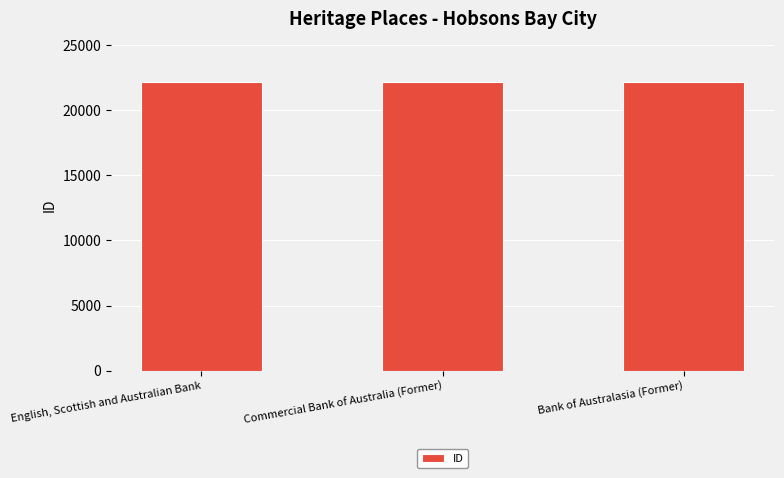

Are the bars horizontal?

No